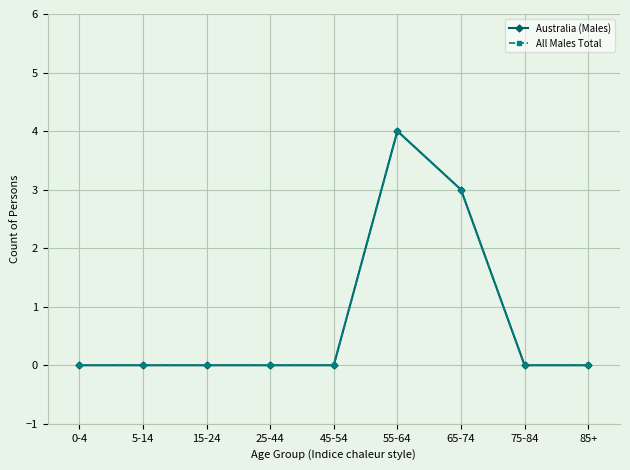

Is this an area chart (filled region under the line)?

No